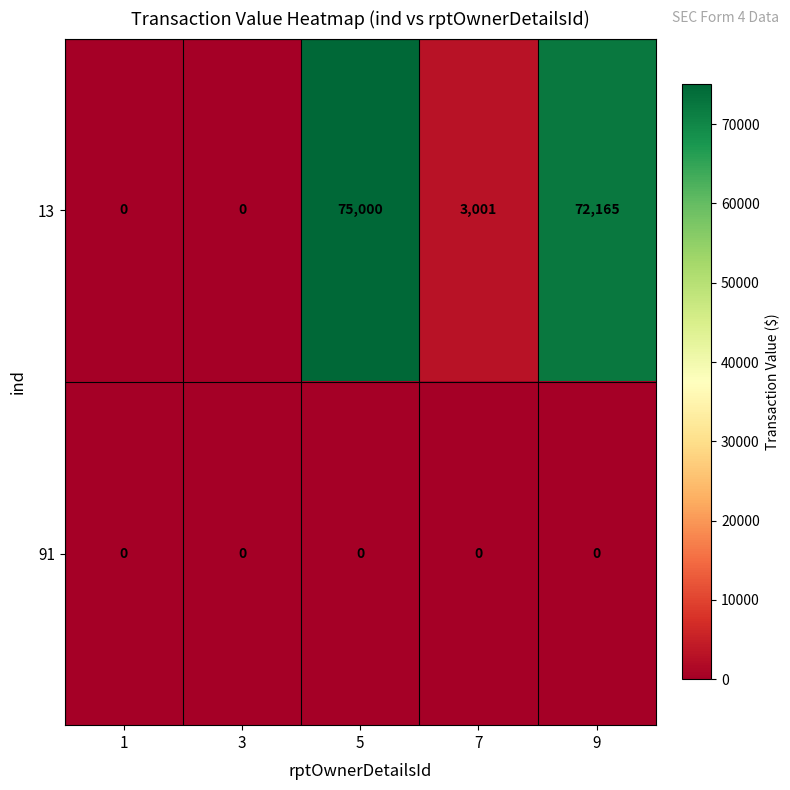

Is the value of 13 at 5 greater than the value of 91 at 9?

Yes